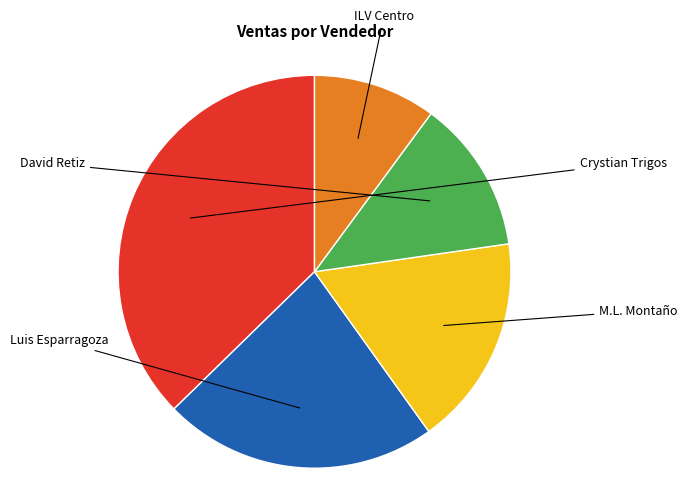

To the nearest percent, what portion does ILV Centro represent?

10%